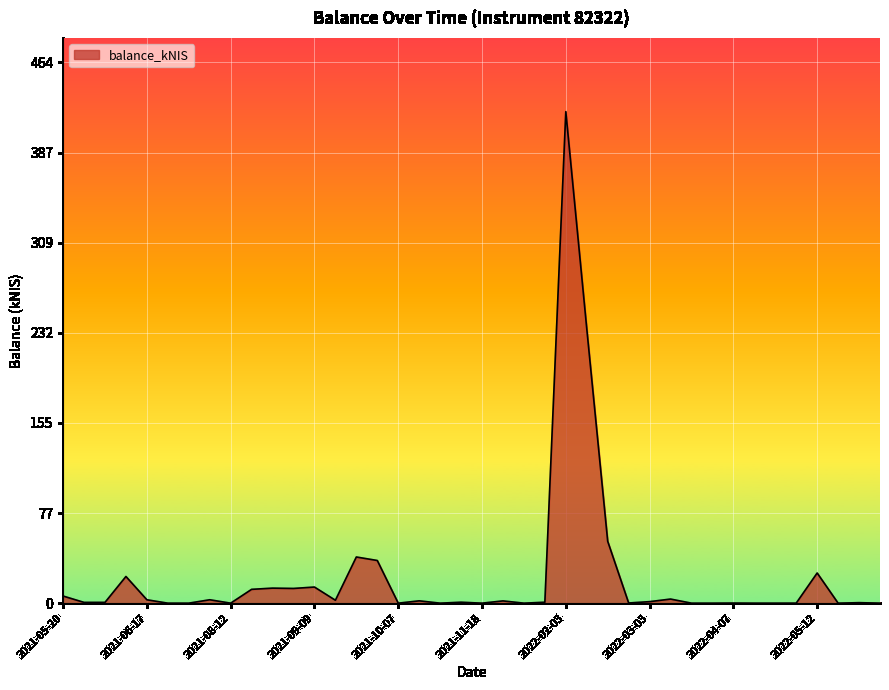

What is the greatest value displayed?

421.8